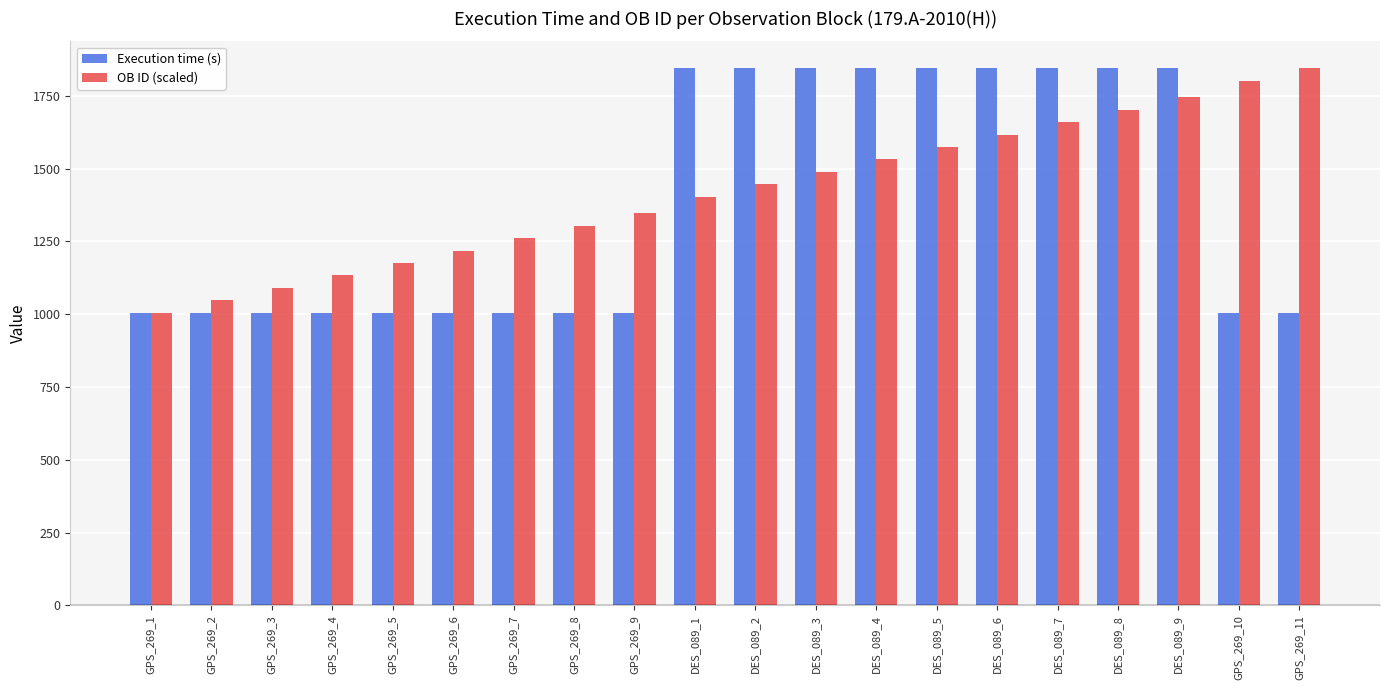

Which series has the largest total across all categories?

OB ID (scaled)